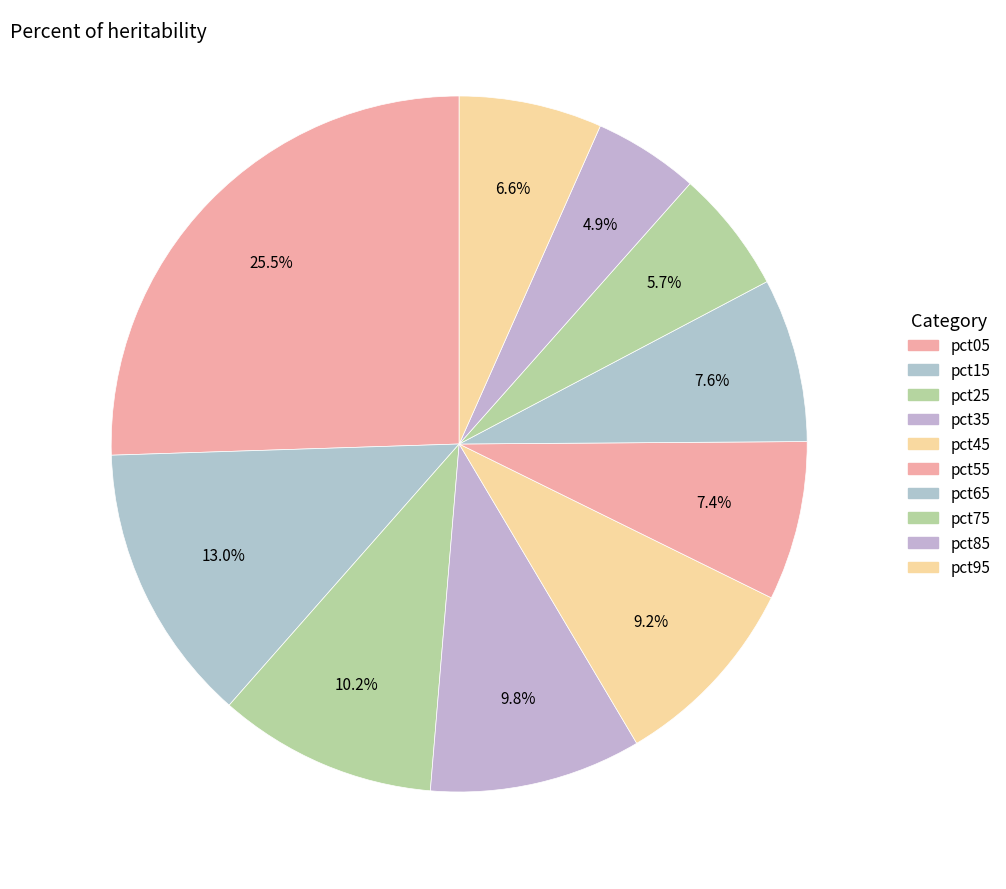

How many slices are in this pie chart?

10